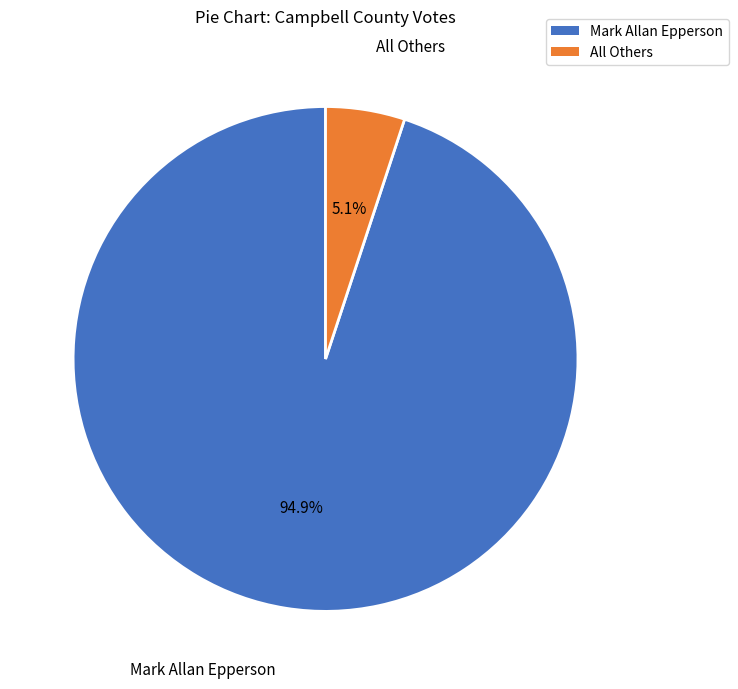

How many segments does this pie chart have?

2